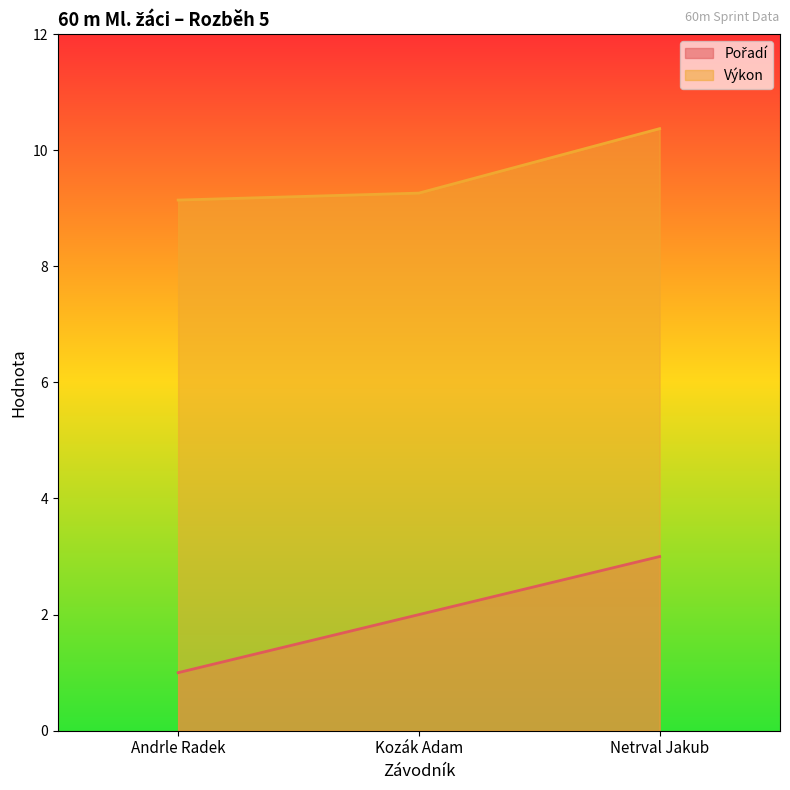

The Výkon series shows 2.9 at Kozák Adam. True or false?

False